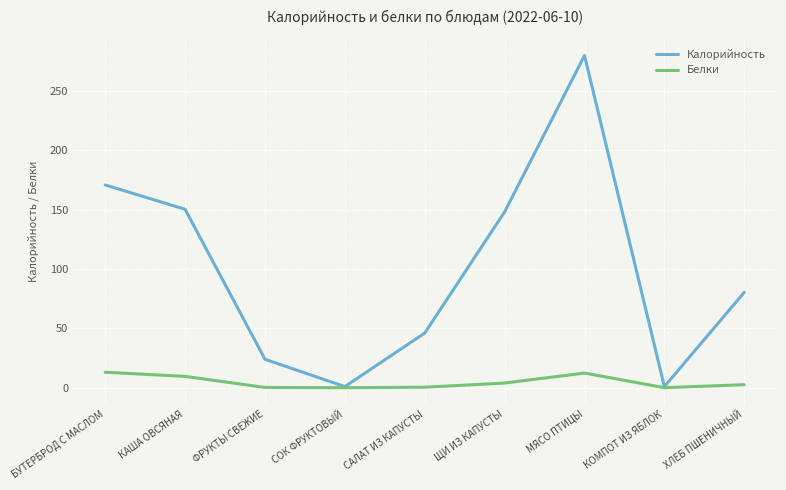

What is the total value across all series at МЯСО ПТИЦЫ?

292.2